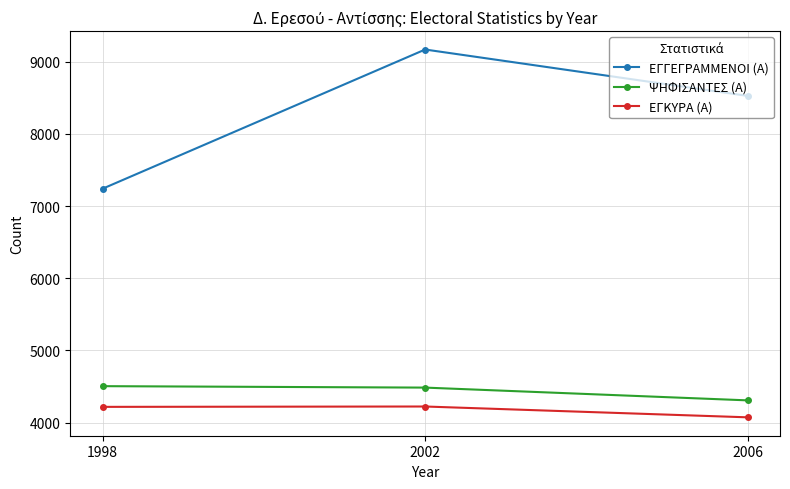

At which category is the sum across all series the highest?

2002